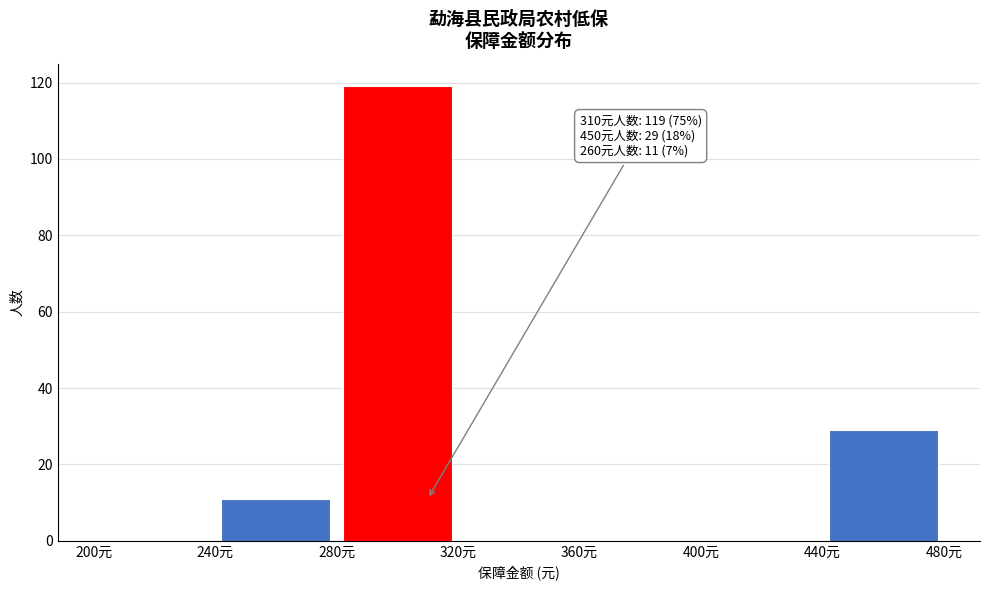

Over which range of the x-axis is the bar tallest?

280 to 320